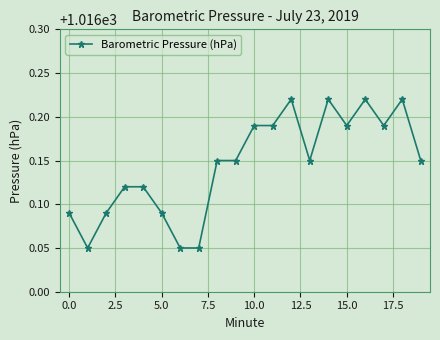

Count the values in the range 1016 to 1017.

20